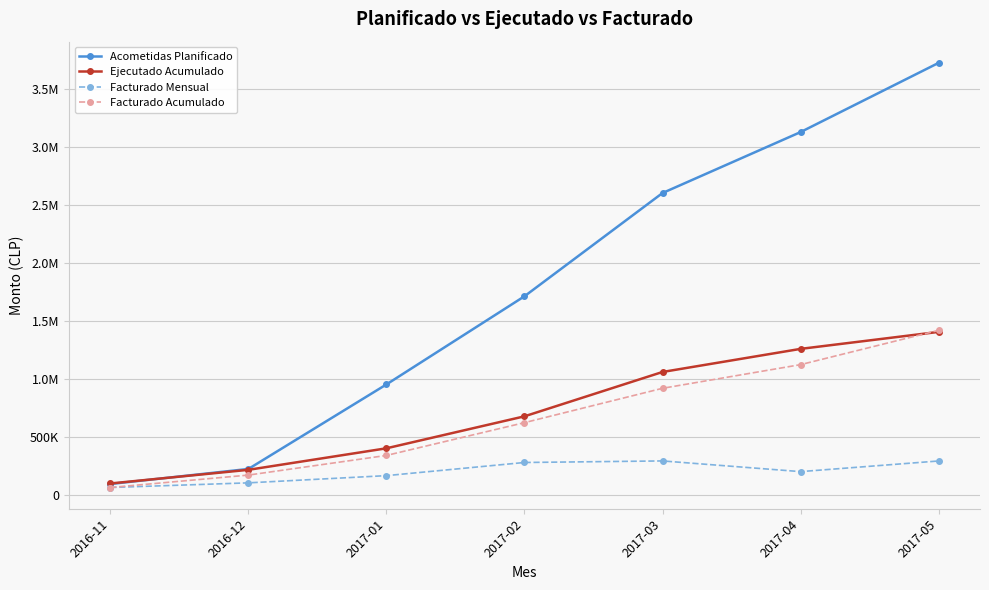

Rank the series by their maximum value, from lowest to highest.

Facturado Mensual, Ejecutado Acumulado, Facturado Acumulado, Acometidas Planificado